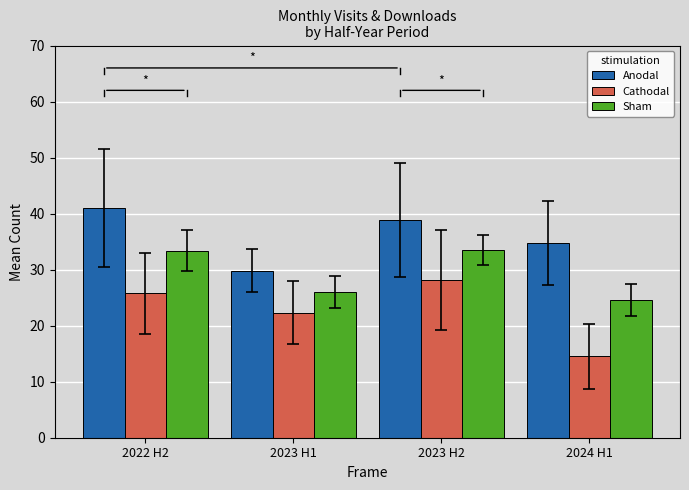

Which label corresponds to the smallest value in the chart?

2024 H1